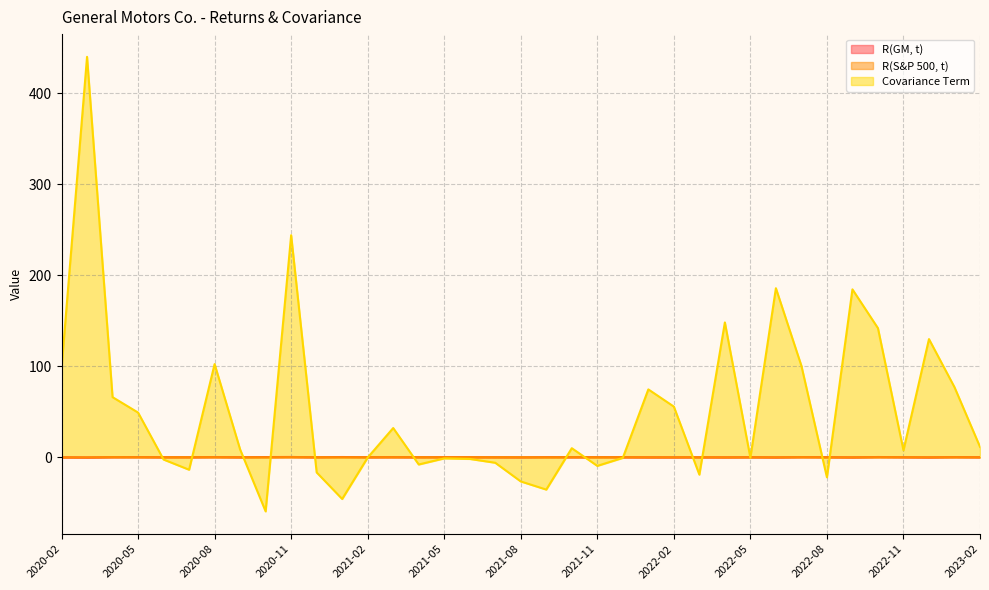

True or false: R(GM, t) has a value of 0.1 at 2023-01.

False